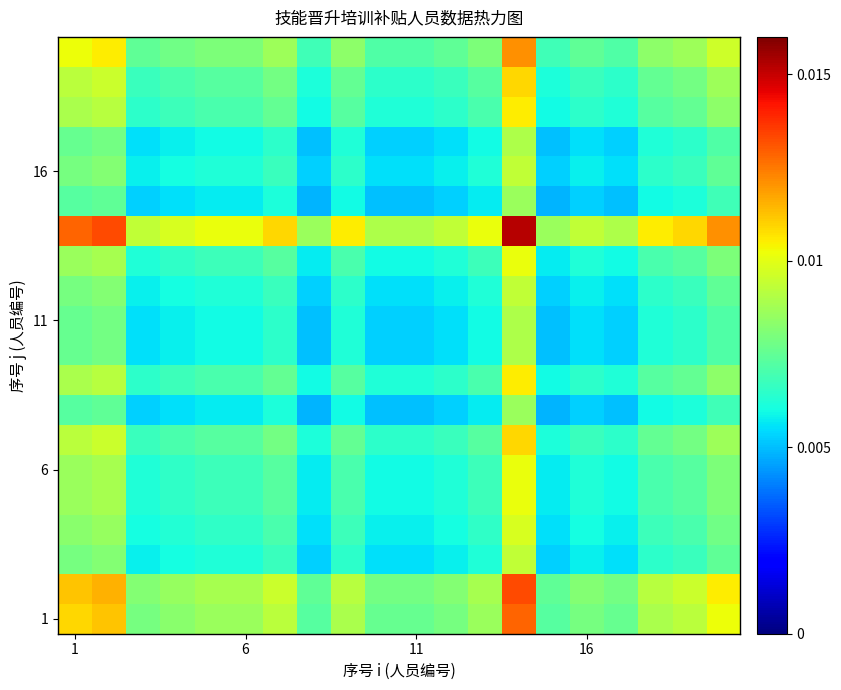

Count the number of categories in the chart.

20